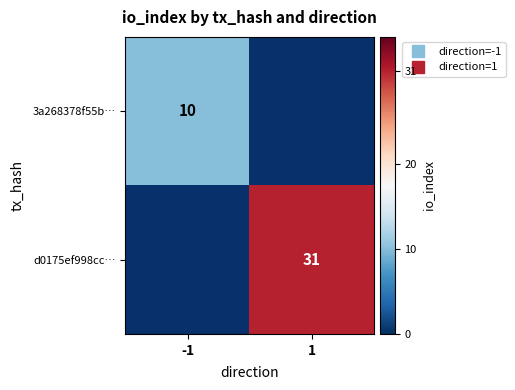

Rank the series by their maximum value, from lowest to highest.

3a268378f55b…, d0175ef998cc…